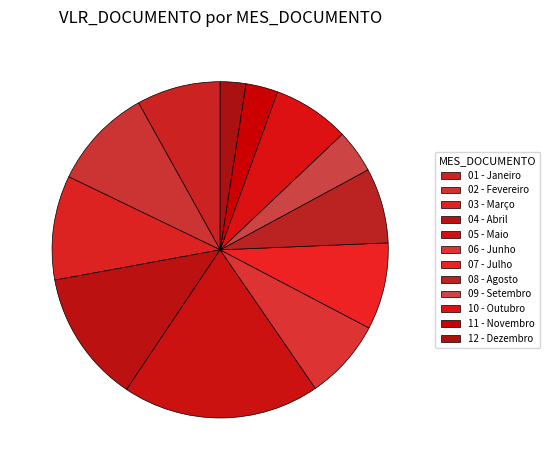

How many segments does this pie chart have?

12